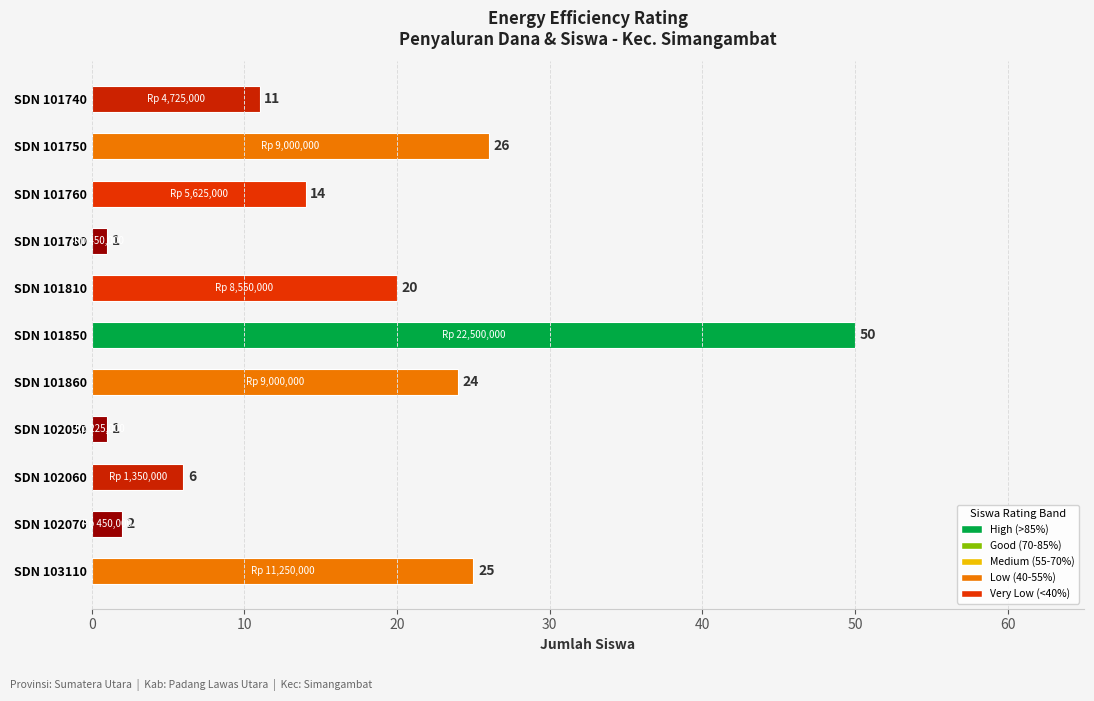

Approximately how many times larger is the value at SDN 101860 compared to SDN 102060?

4.0